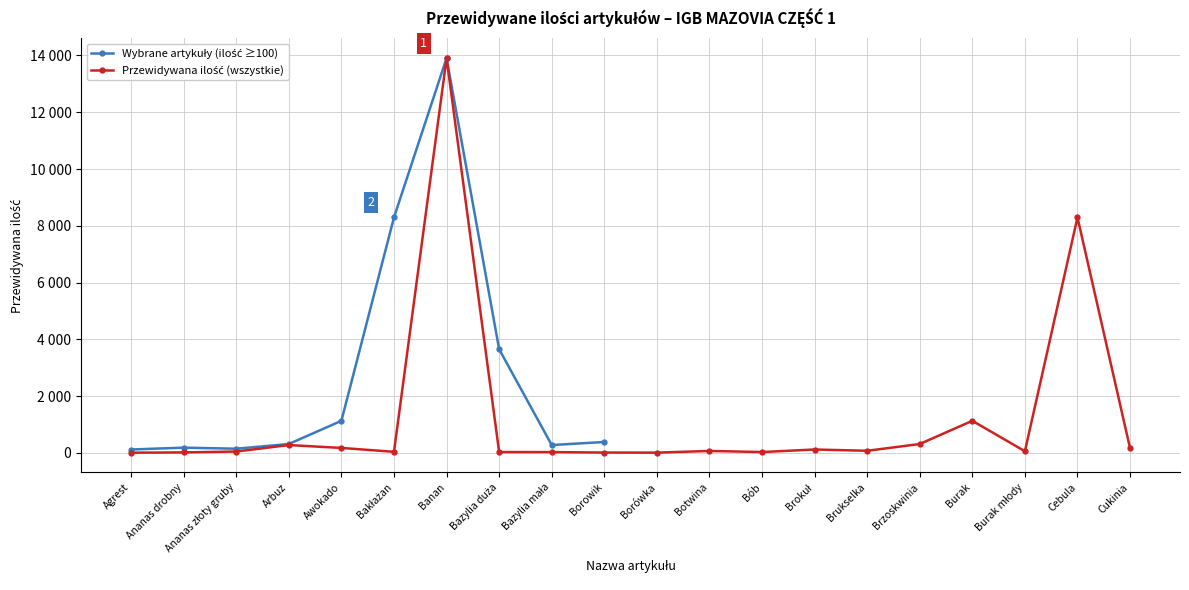

Reading right to left, extract all data points from this chart.

167.5	8295.8	60.0	1132.8	315.6	76.9	122.0	32.0	71.2	11.2	15.0	30.0	32.0	13905.3	40.8	177.0	278.7	51.0	20.0	10.0